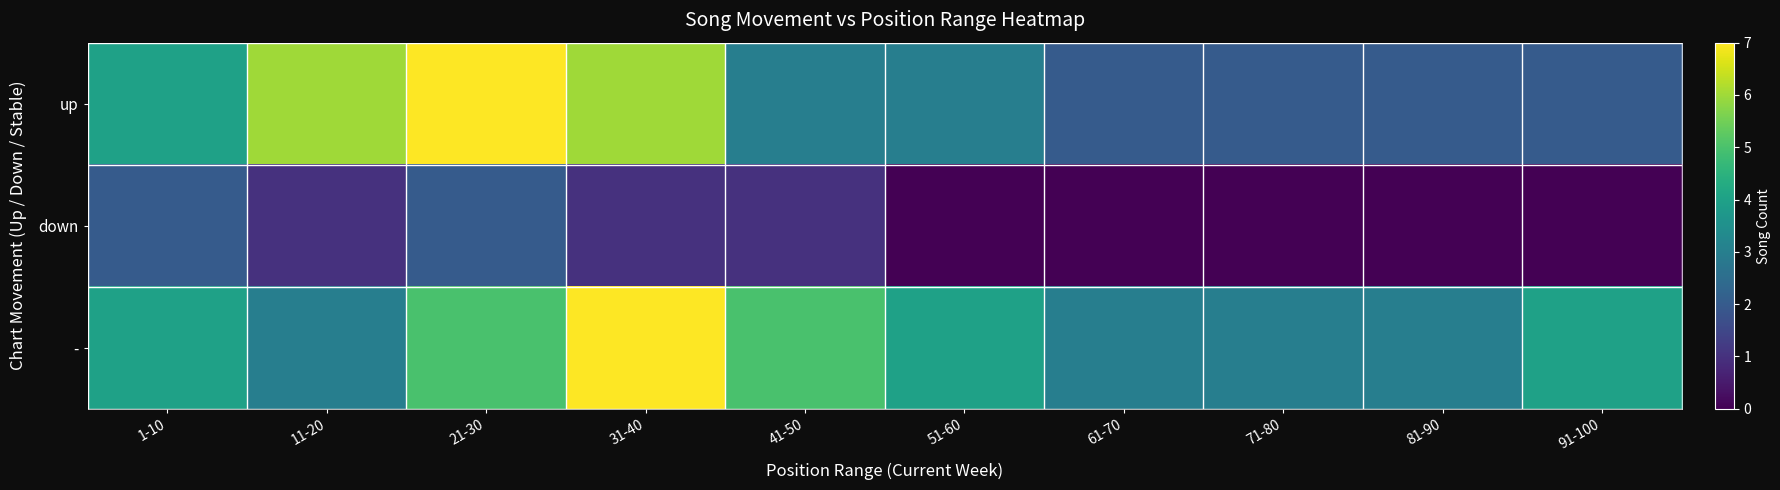

Reading left to right, extract all data points from this chart.

up: 1-10=4	11-20=6	21-30=7	31-40=6	41-50=3	51-60=3	61-70=2	71-80=2	81-90=2	91-100=2
down: 1-10=2	11-20=1	21-30=2	31-40=1	41-50=1	51-60=0	61-70=0	71-80=0	81-90=0	91-100=0
-: 1-10=4	11-20=3	21-30=5	31-40=7	41-50=5	51-60=4	61-70=3	71-80=3	81-90=3	91-100=4